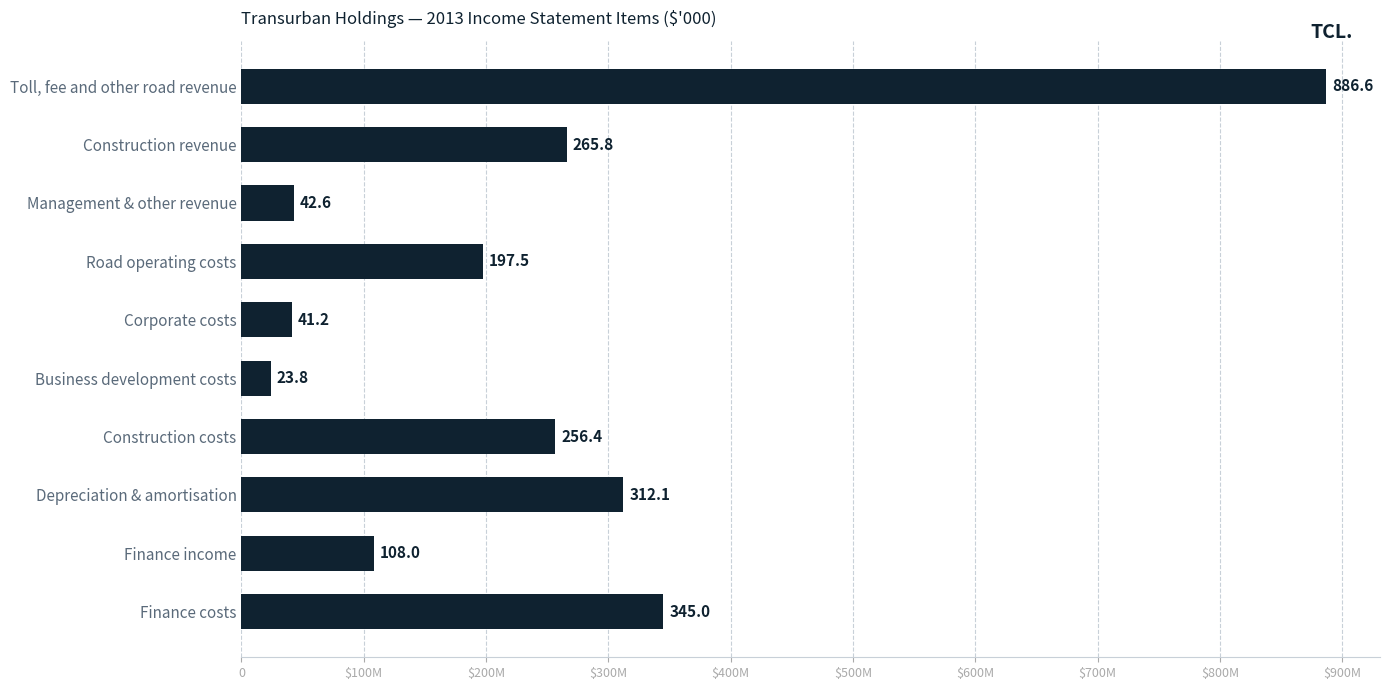

What is the average value?

247911